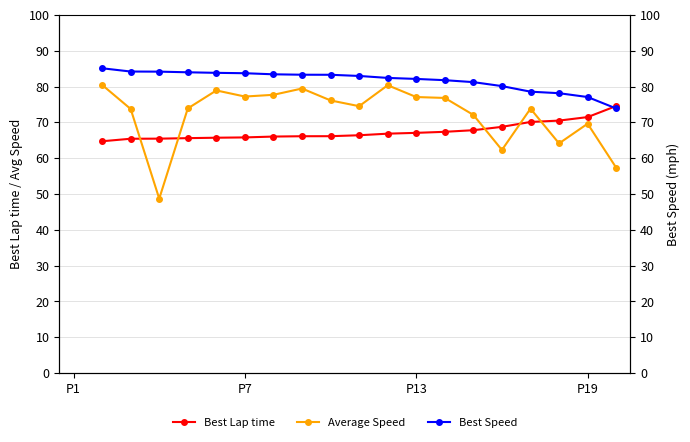

What is the minimum value for Best Lap time?

64.7